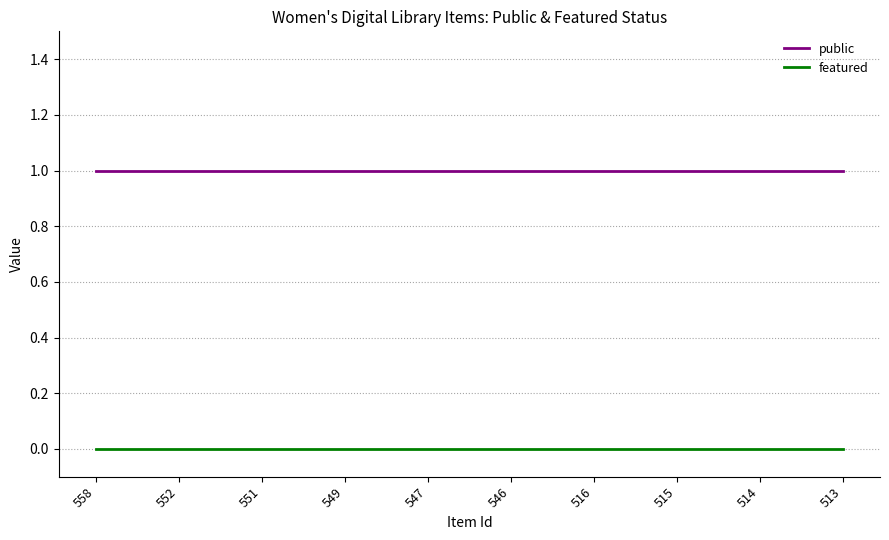

At 514, list the series in order from largest to smallest.

public, featured